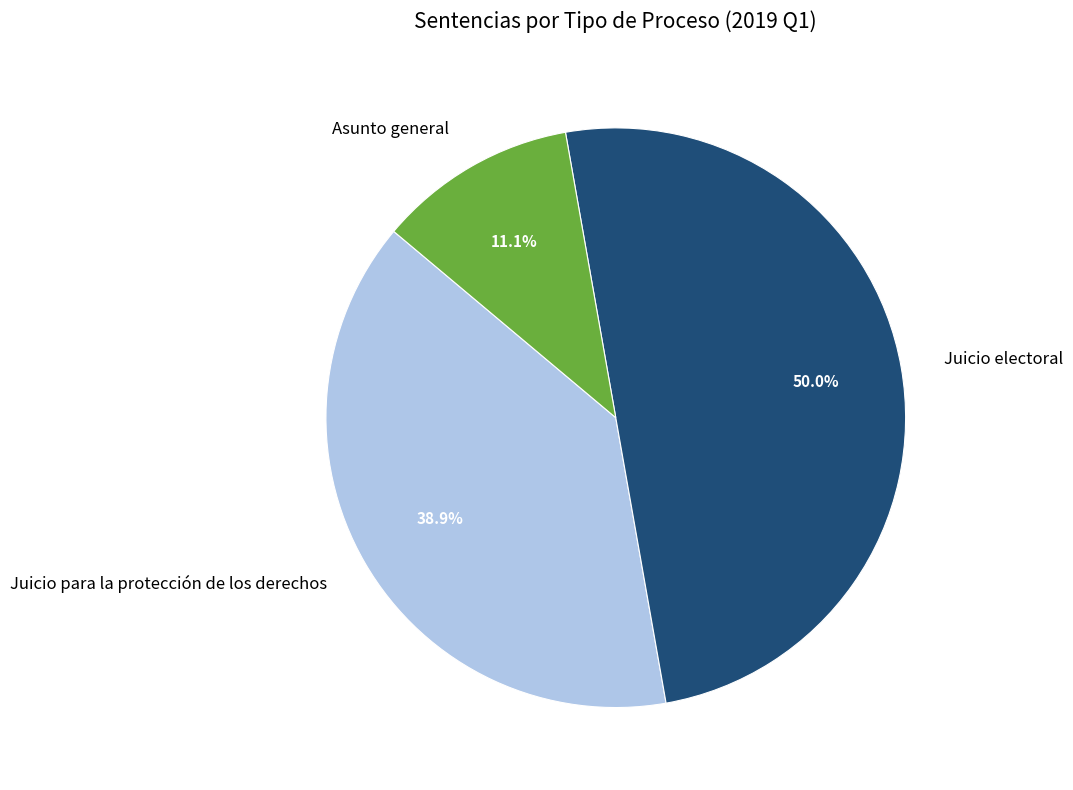

What percentage is the Asunto general slice, to the nearest percent?

11%